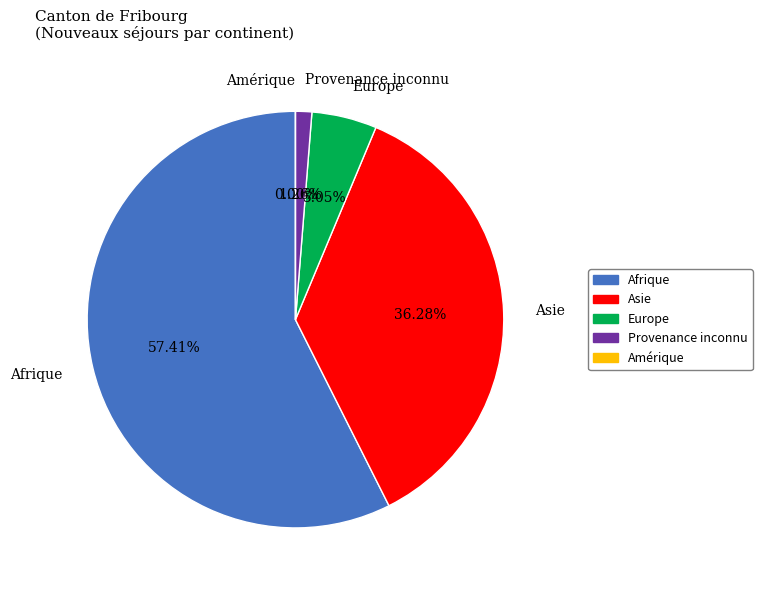

Approximately how many times larger is the value at Asie compared to Provenance inconnu?

28.8